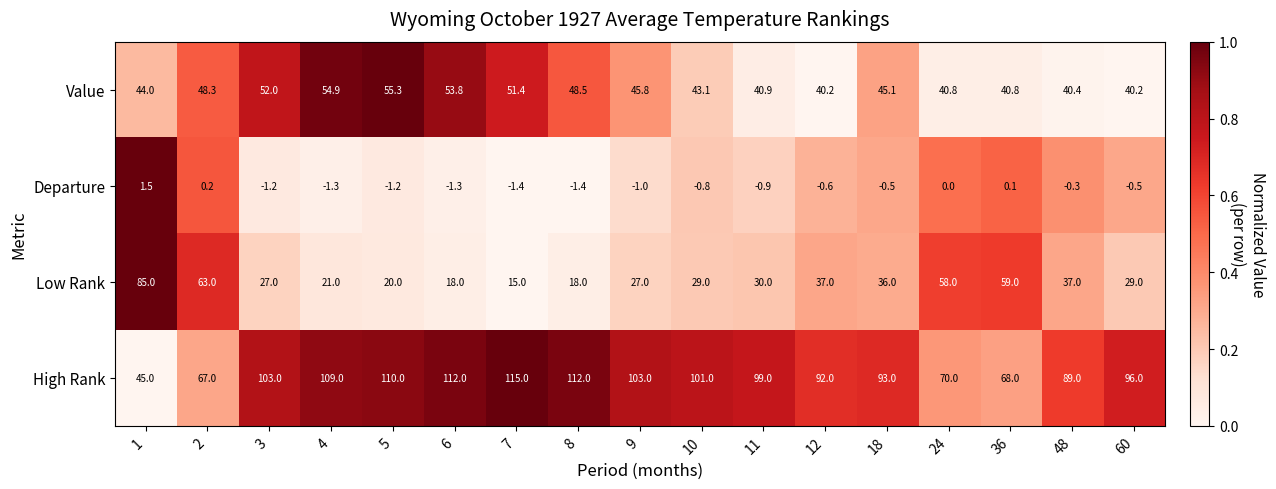

What is the average value of the Value series?

46.2